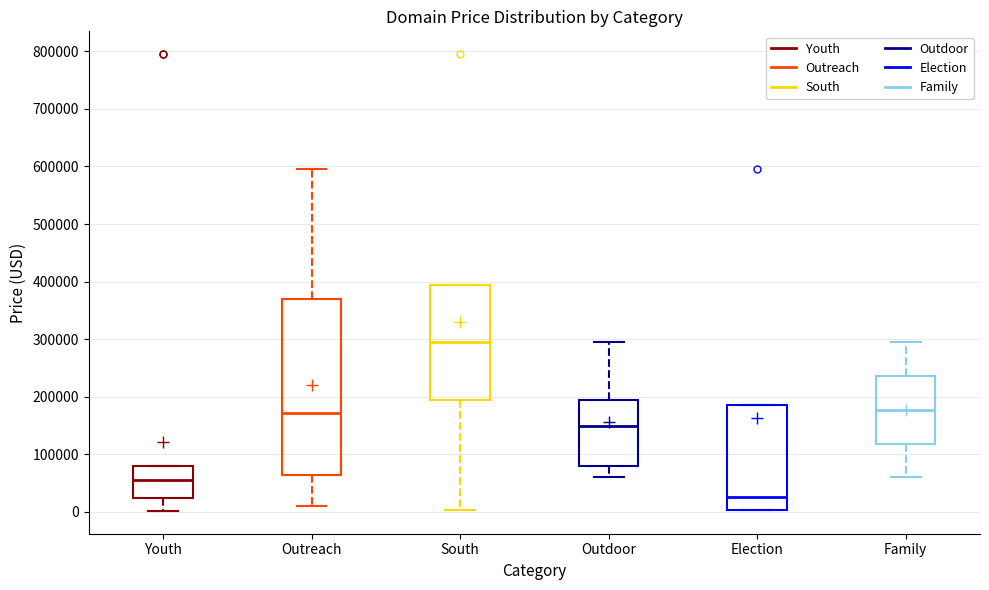

Comparing the boxes themselves (not the whiskers), which one is the tallest?

Outreach